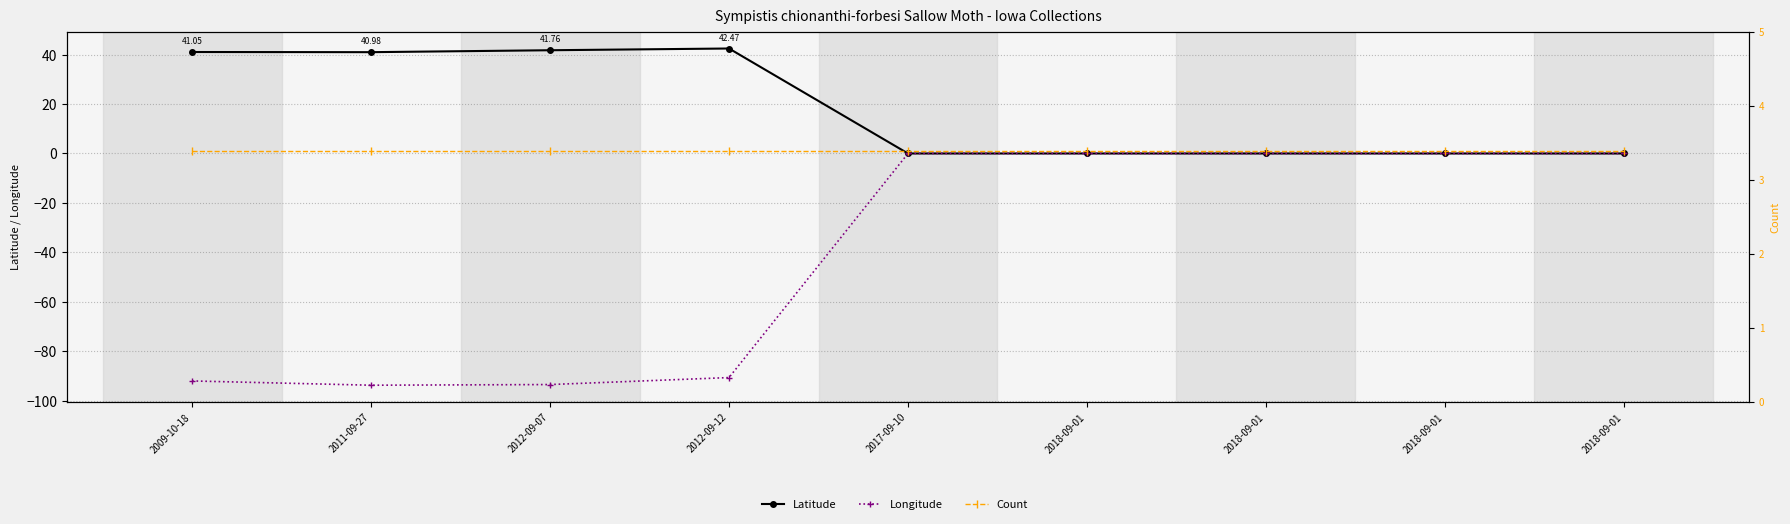

How many data points does each series have?

9